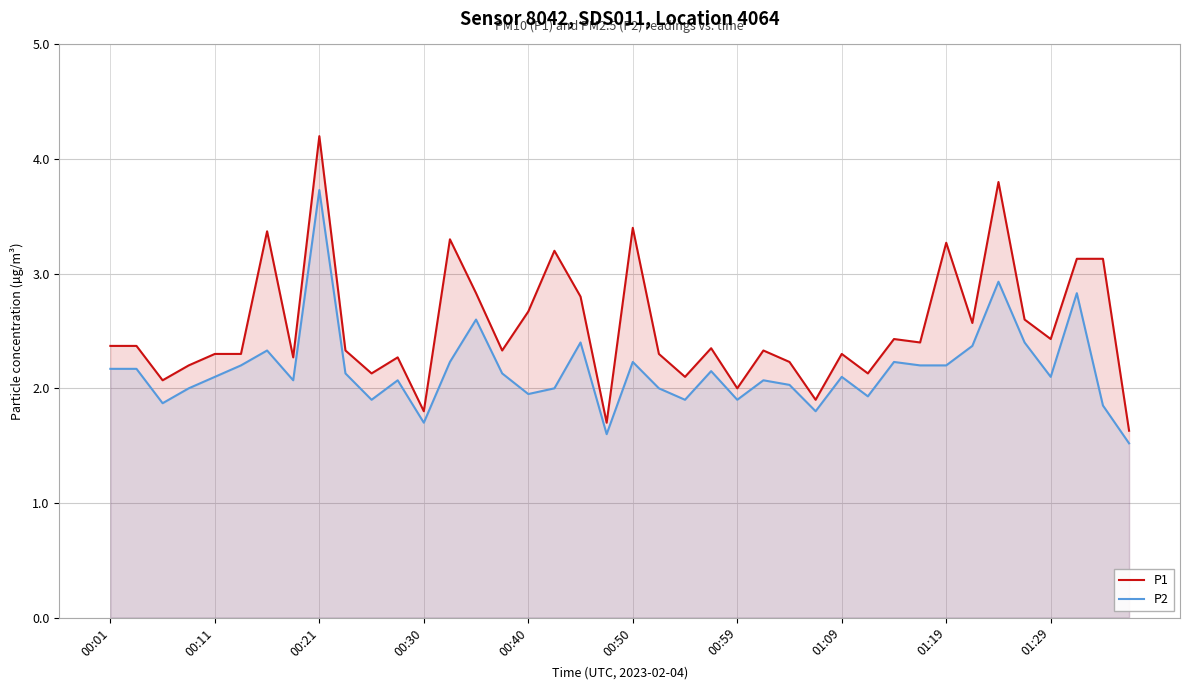

True or false: P1 has more than 1 interior local peaks.

True